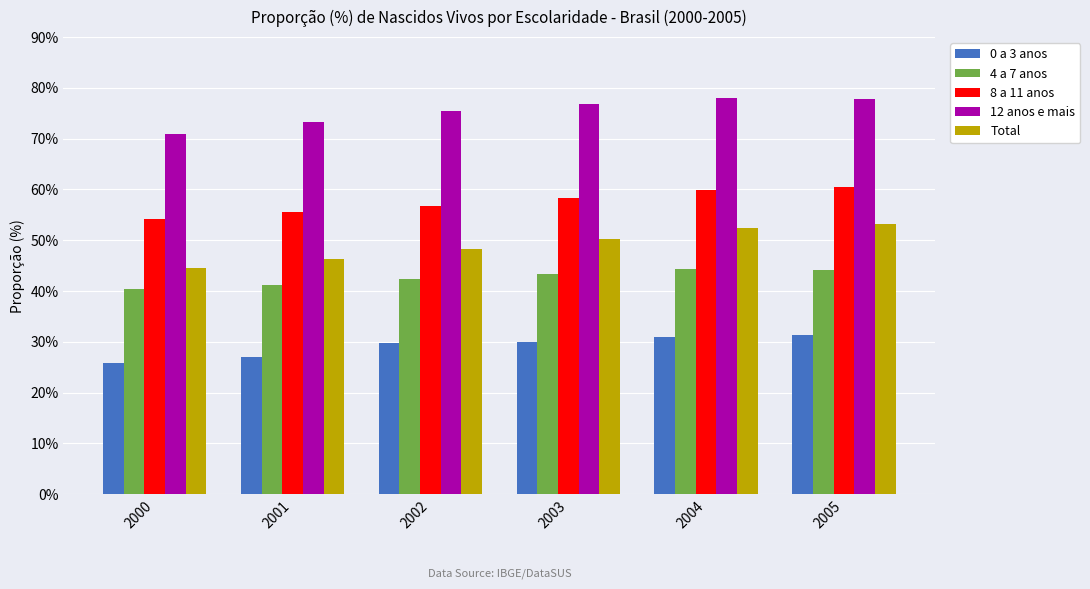

At how many categories does at least one series exceed 38?

6